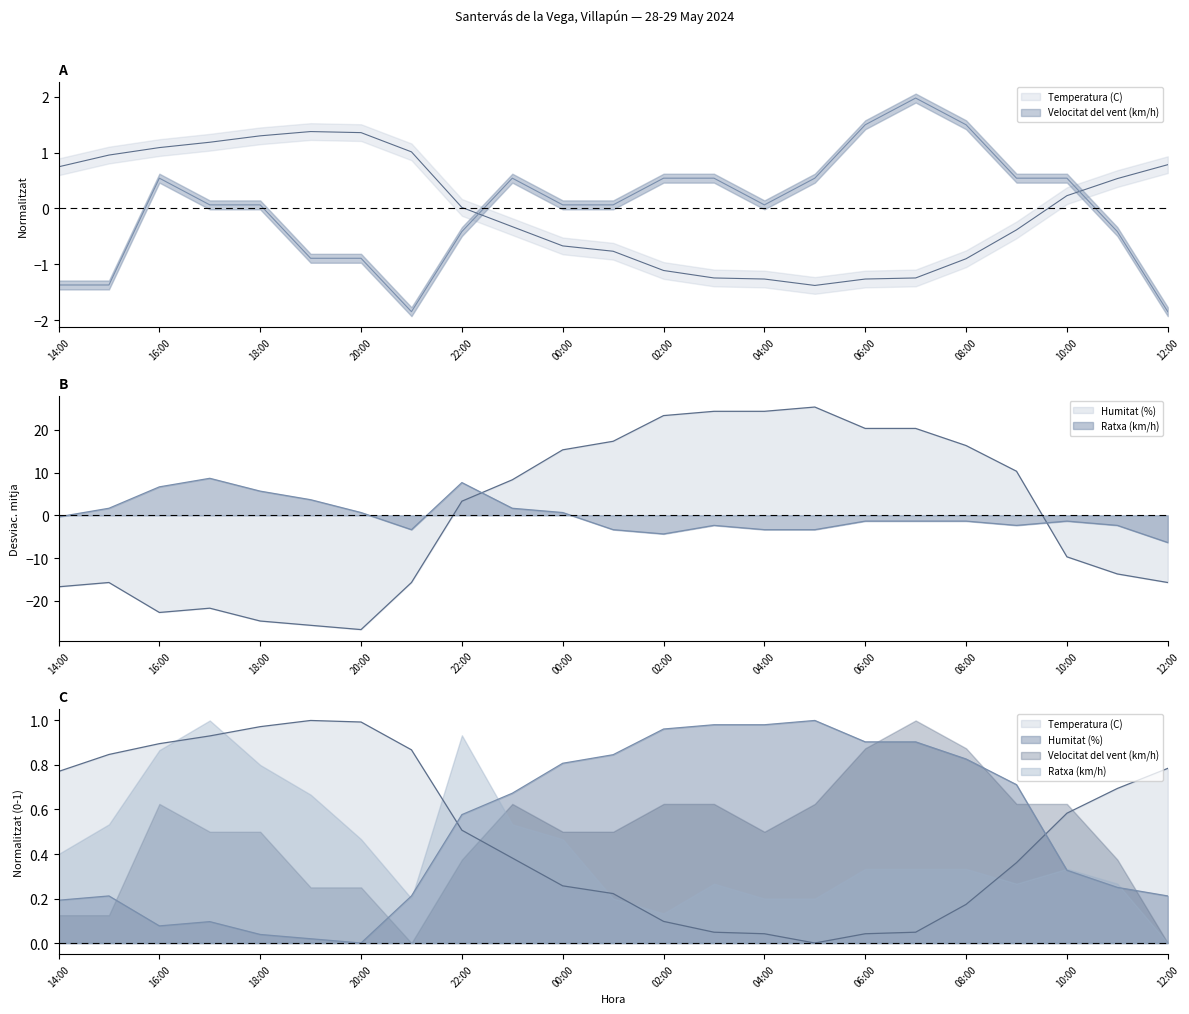

What is the smallest value displayed?

-26.7